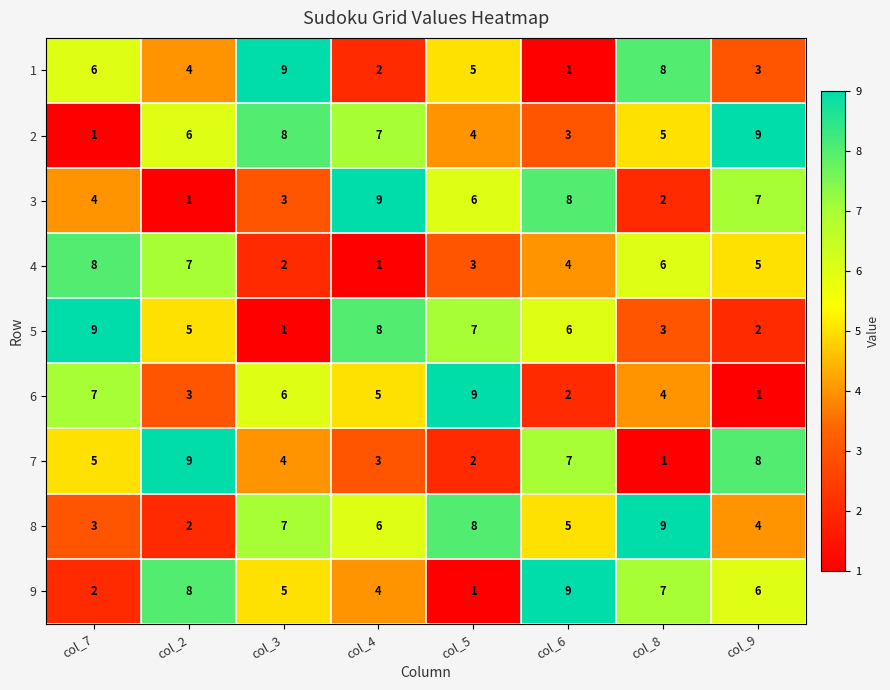

Rank the categories by 1 value from lowest to highest.

col_6, col_4, col_9, col_2, col_5, col_7, col_8, col_3